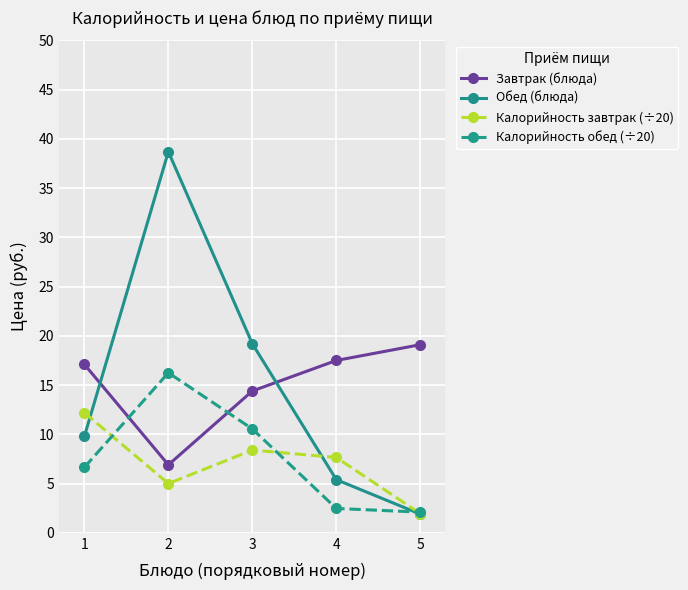

How many lines are shown in the chart?

4